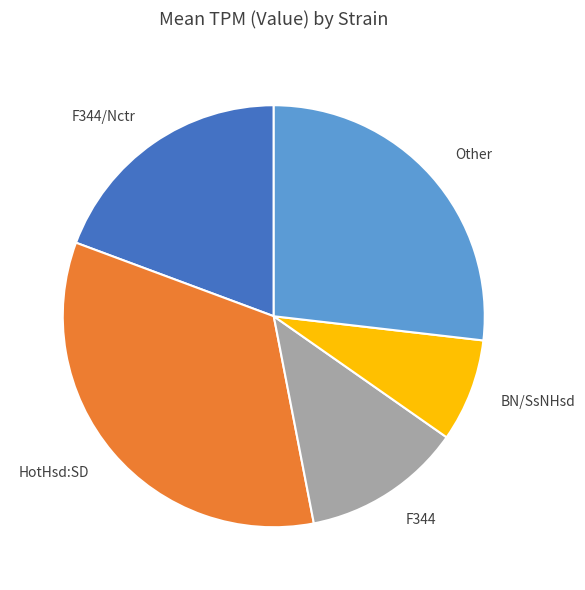

Is F344 the majority of the pie?

No